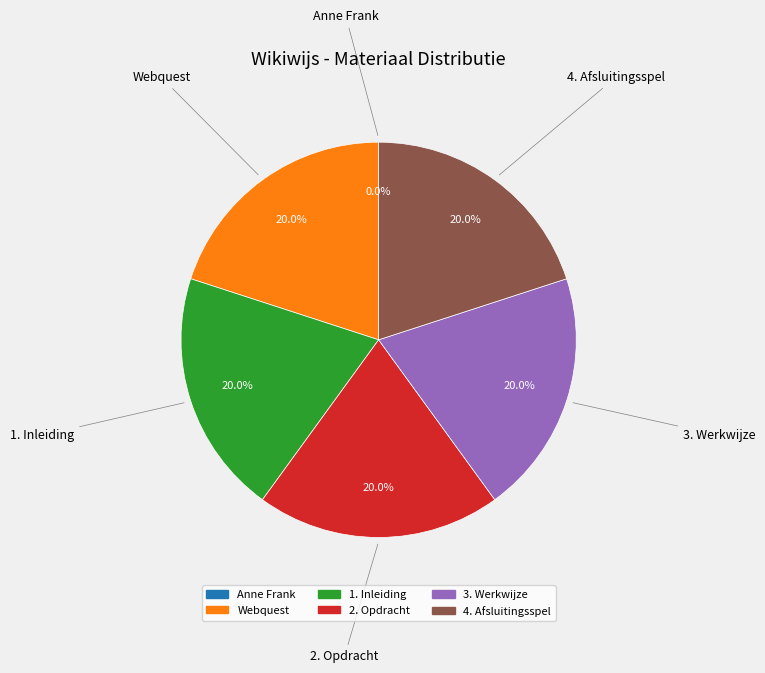

What is the total percentage of 3. Werkwijze and 4. Afsluitingsspel?

40.0%